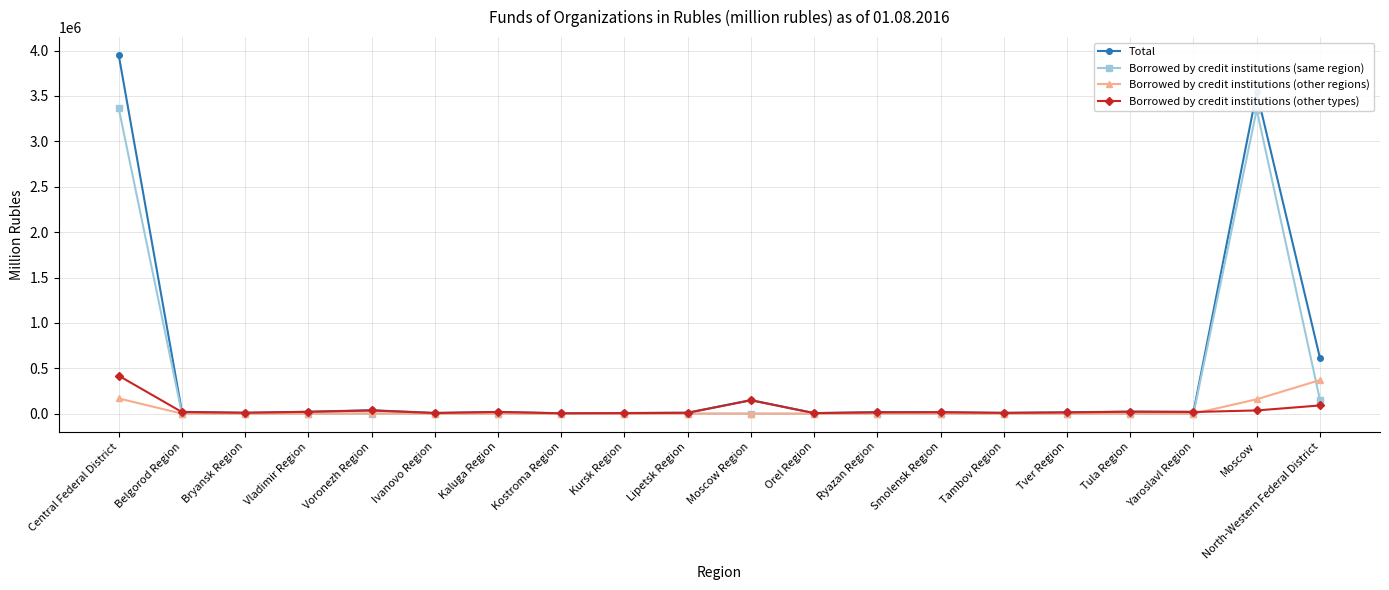

Is it true that Borrowed by credit institutions (other regions) equals 896 at Belgorod Region?

True